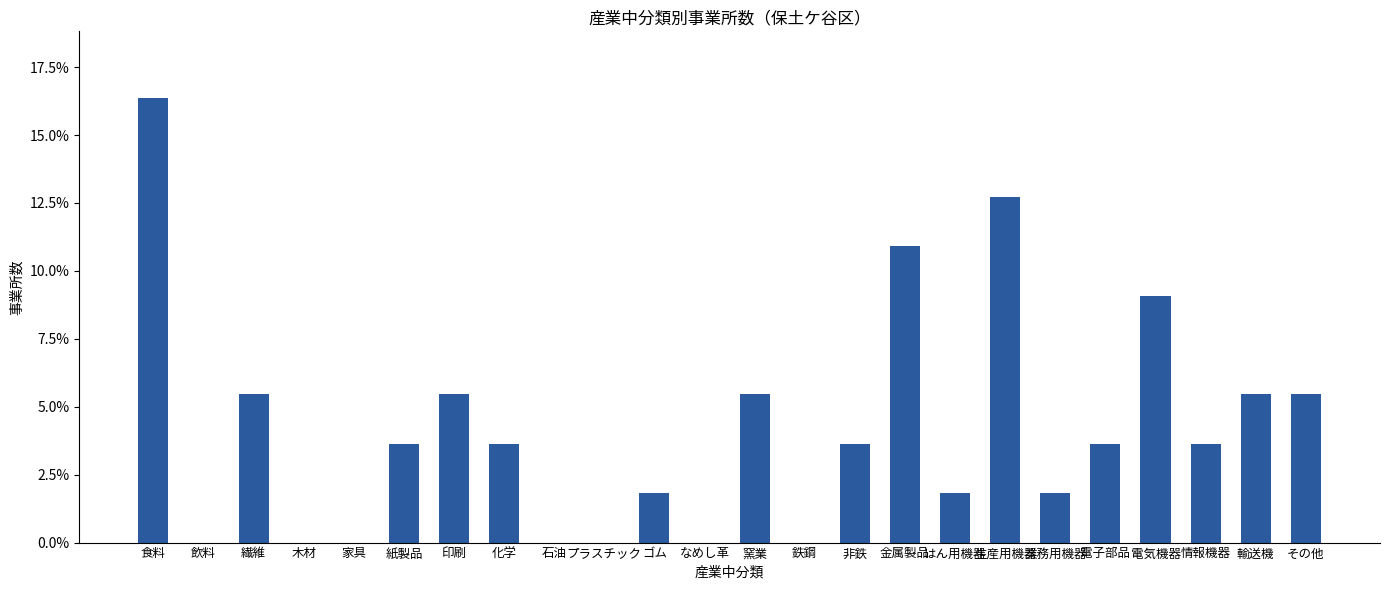

Reading right to left, transcribe all the data shown in this chart.

その他=0.1	輸送機=0.1	情報機器=0.0	電気機器=0.1	電子部品=0.0	業務用機器=0.0	生産用機器=0.1	はん用機器=0.0	金属製品=0.1	非鉄=0.0	鉄鋼=0.0	窯業=0.1	なめし革=0.0	ゴム=0.0	プラスチック=0.0	石油=0.0	化学=0.0	印刷=0.1	紙製品=0.0	家具=0.0	木材=0.0	繊維=0.1	飲料=0.0	食料=0.2